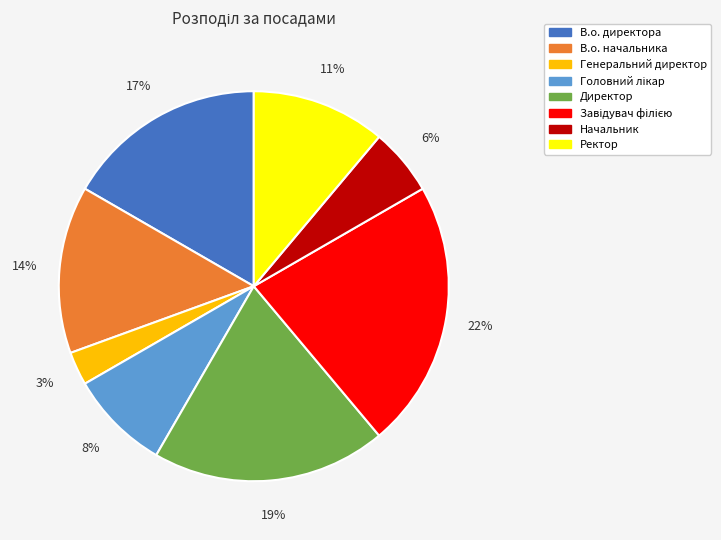

What percentage is the Начальник slice, to the nearest percent?

6%